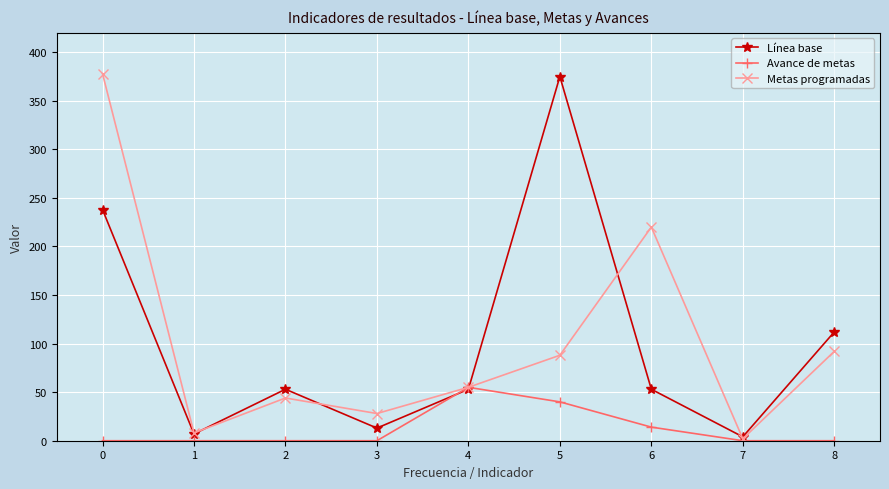

How many lines are shown in the chart?

3